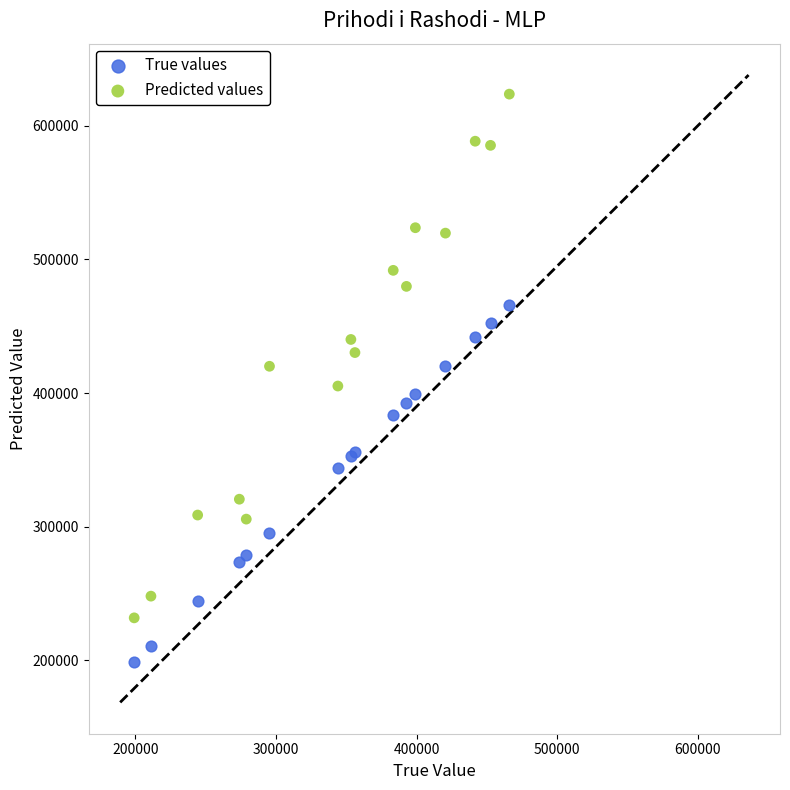

Which series has the largest Y range (max minus min)?

Predicted values